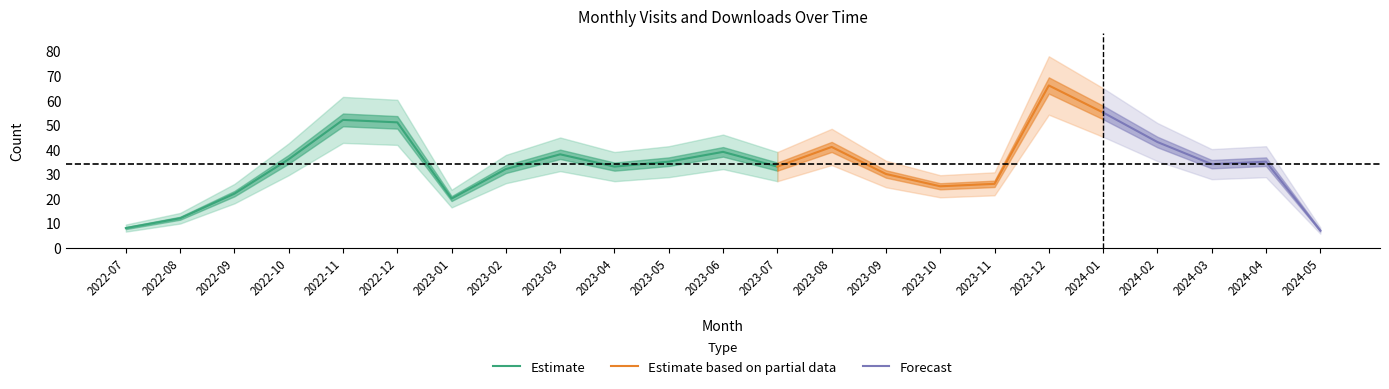

Does the chart have visible grid lines?

No